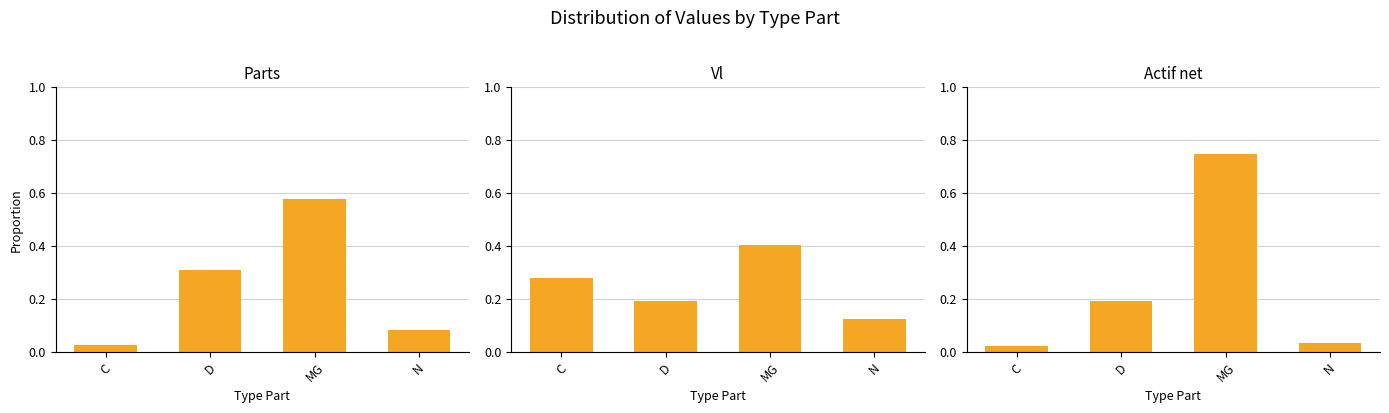

List the labels in order of Actif net value, largest first.

MG, D, N, C